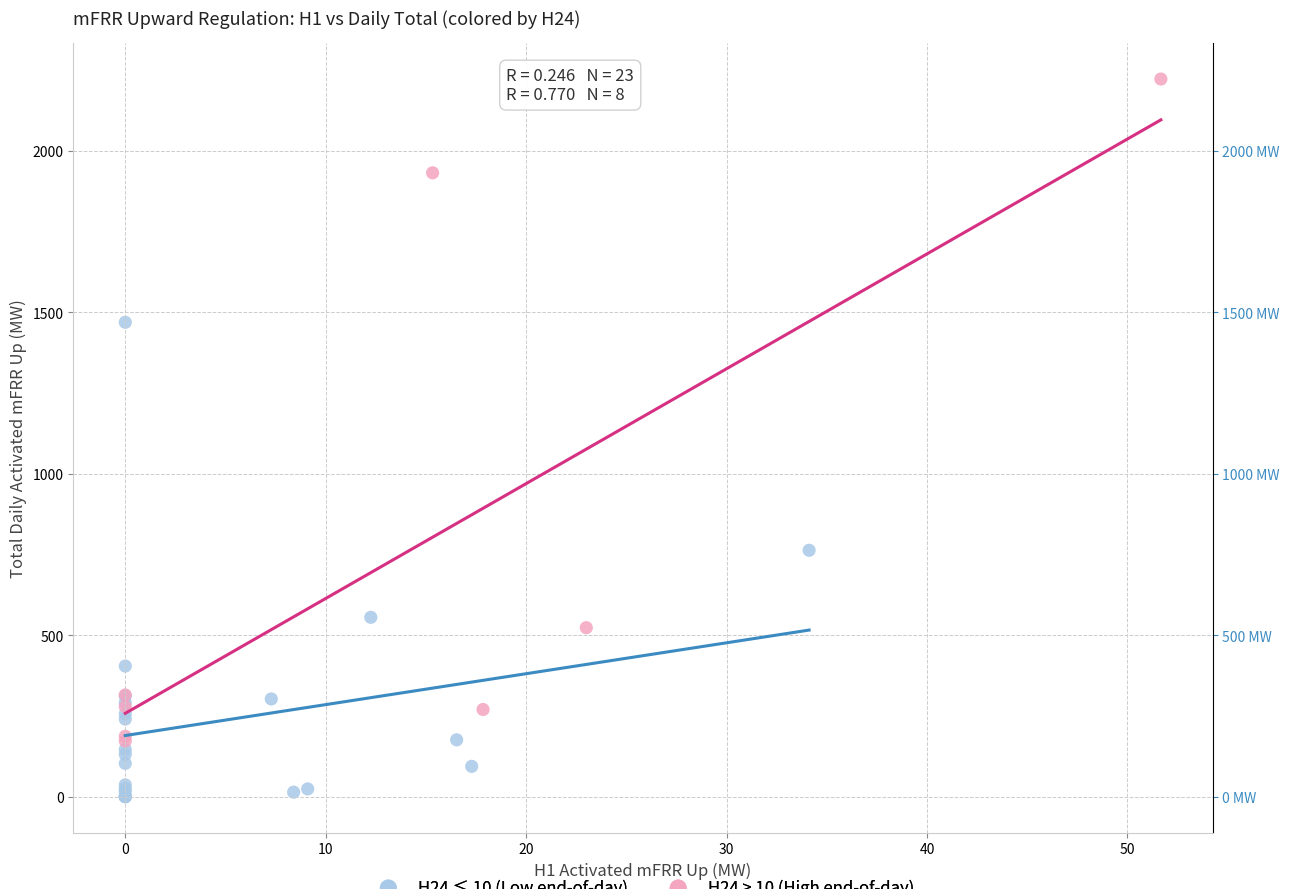

Which series contains the lowest Y value?

H24 ≤ 10 (Low end-of-day)